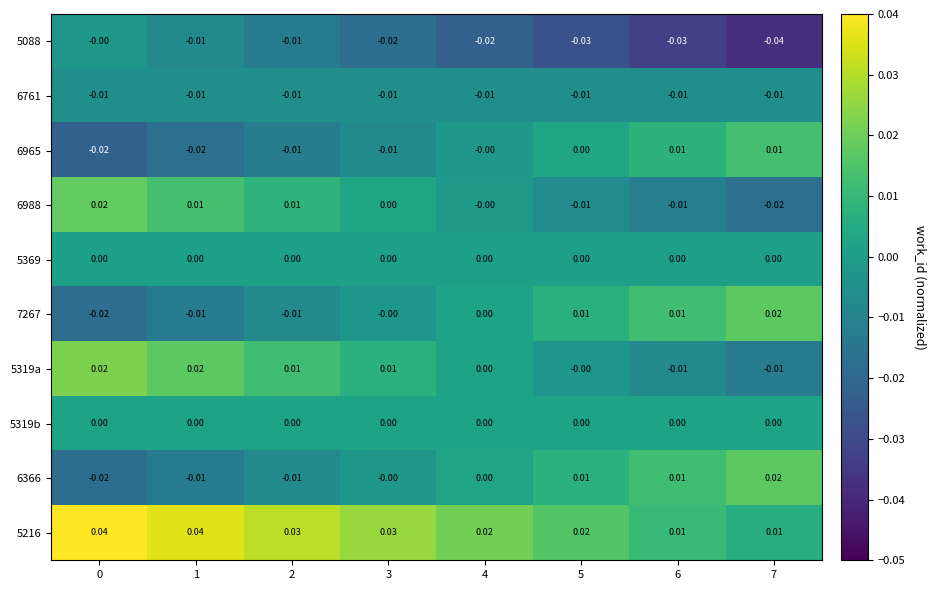

How many series are shown in this chart?

10